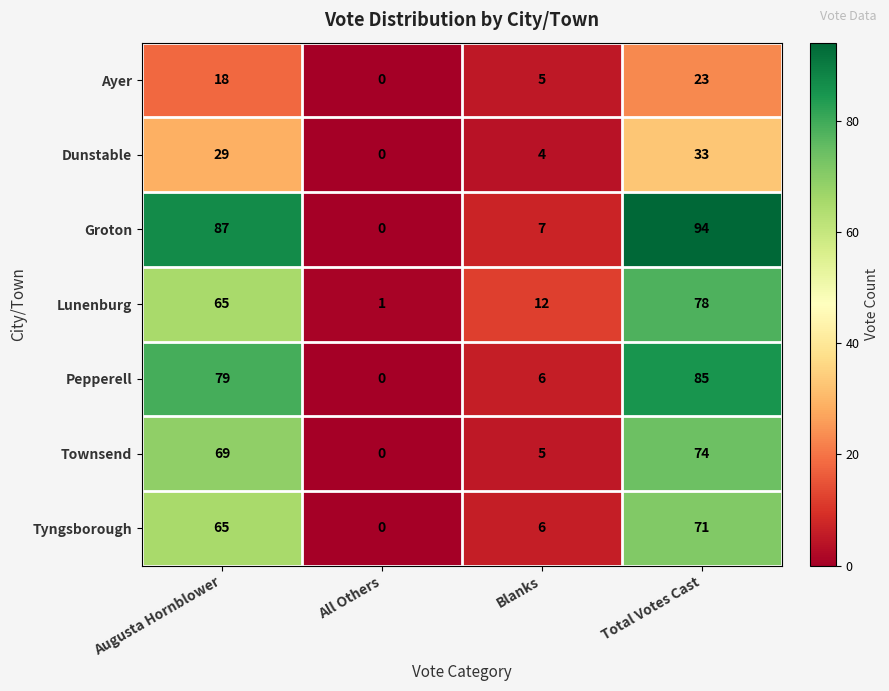

The Tyngsborough series shows 108 at Augusta Hornblower. True or false?

False